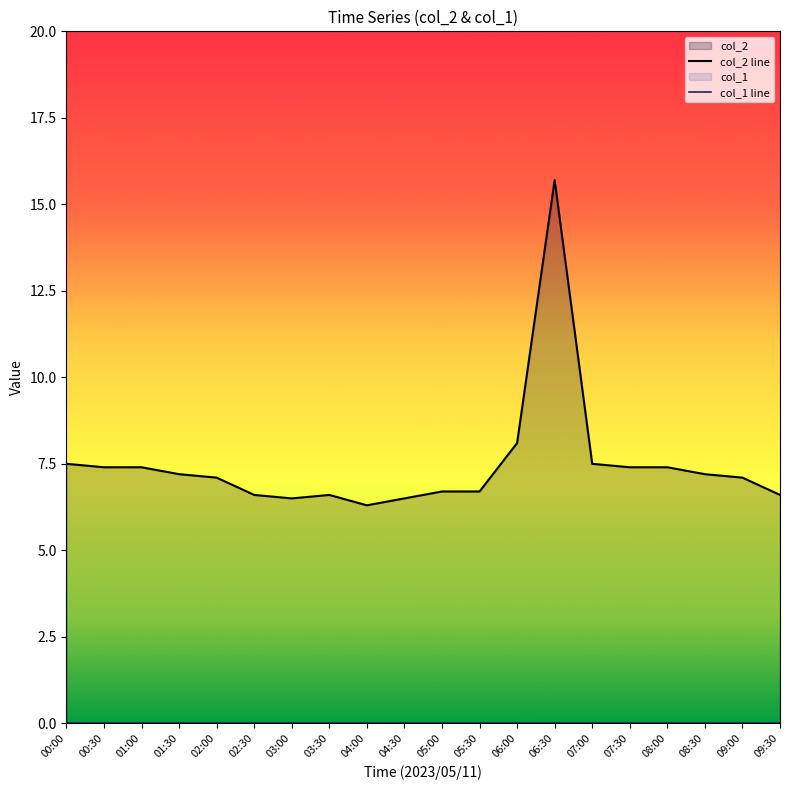

The col_1 line series shows 0.0 at 00:30. True or false?

True